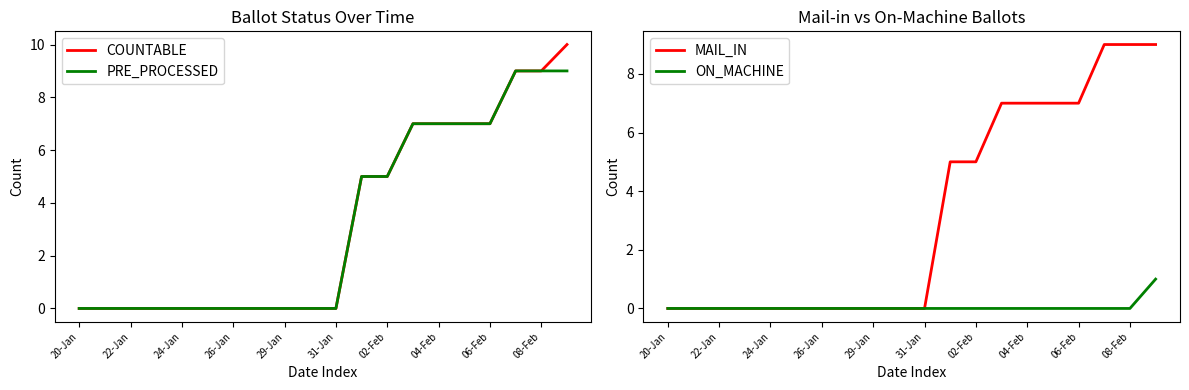

True or false: PRE_PROCESSED has a value of -5 at 20-Jan.

False